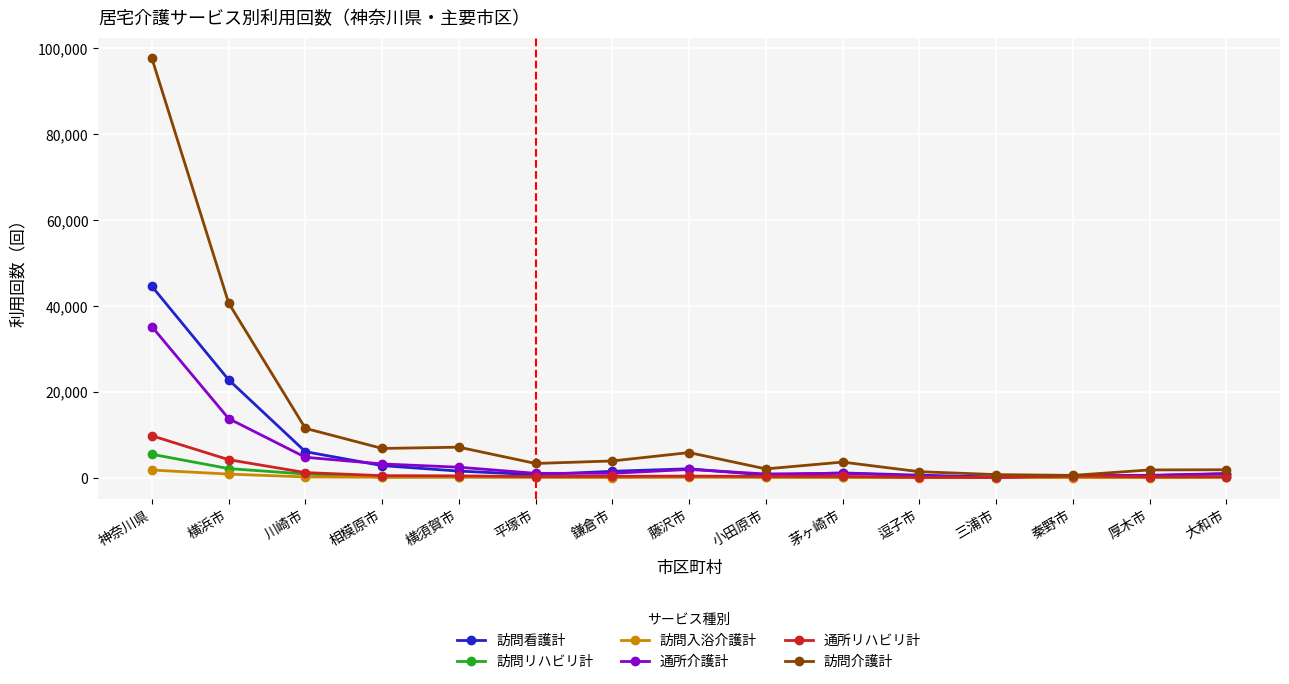

How many categories are shown in the chart?

15